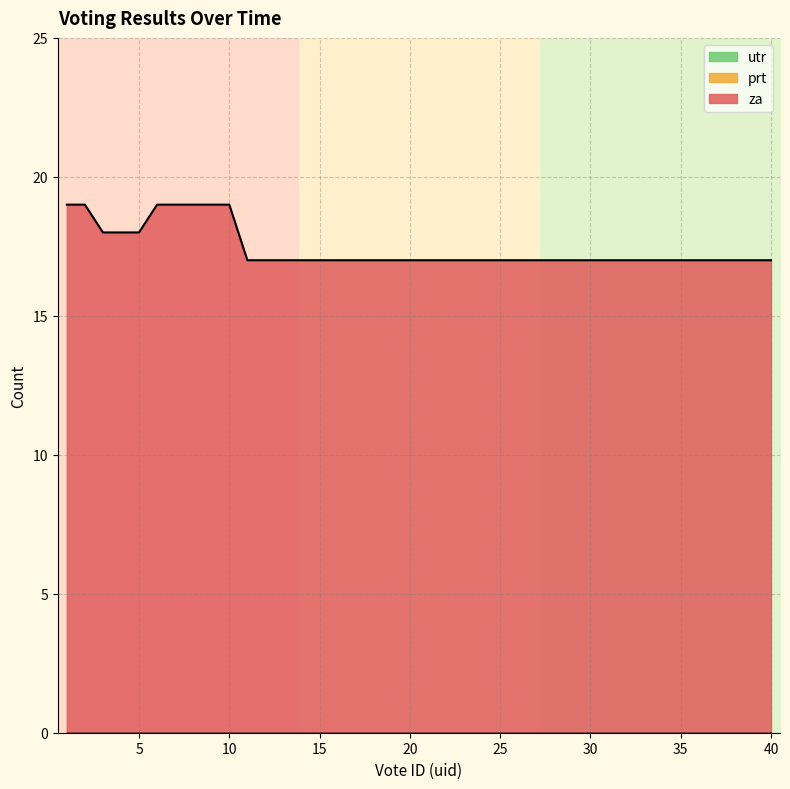

Reading left to right, extract all data points from this chart.

za: 1=19	2=19	3=18	4=18	5=18	6=19	7=19	8=19	9=19	10=19	11=17	12=17	13=17	14=17	15=17	16=17	17=17	18=17	19=17	20=17	21=17	22=17	23=17	24=17	25=17	26=17	27=17	28=17	29=17	30=17	31=17	32=17	33=17	34=17	35=17	36=17	37=17	38=17	39=17	40=17
prt: 1=0	2=0	3=0	4=0	5=0	6=0	7=0	8=0	9=0	10=0	11=0	12=0	13=0	14=0	15=0	16=0	17=0	18=0	19=0	20=0	21=0	22=0	23=0	24=0	25=0	26=0	27=0	28=0	29=0	30=0	31=0	32=0	33=0	34=0	35=0	36=0	37=0	38=0	39=0	40=0
utr: 1=0	2=0	3=0	4=0	5=0	6=0	7=0	8=0	9=0	10=0	11=0	12=0	13=0	14=0	15=0	16=0	17=0	18=0	19=0	20=0	21=0	22=0	23=0	24=0	25=0	26=0	27=0	28=0	29=0	30=0	31=0	32=0	33=0	34=0	35=0	36=0	37=0	38=0	39=0	40=0